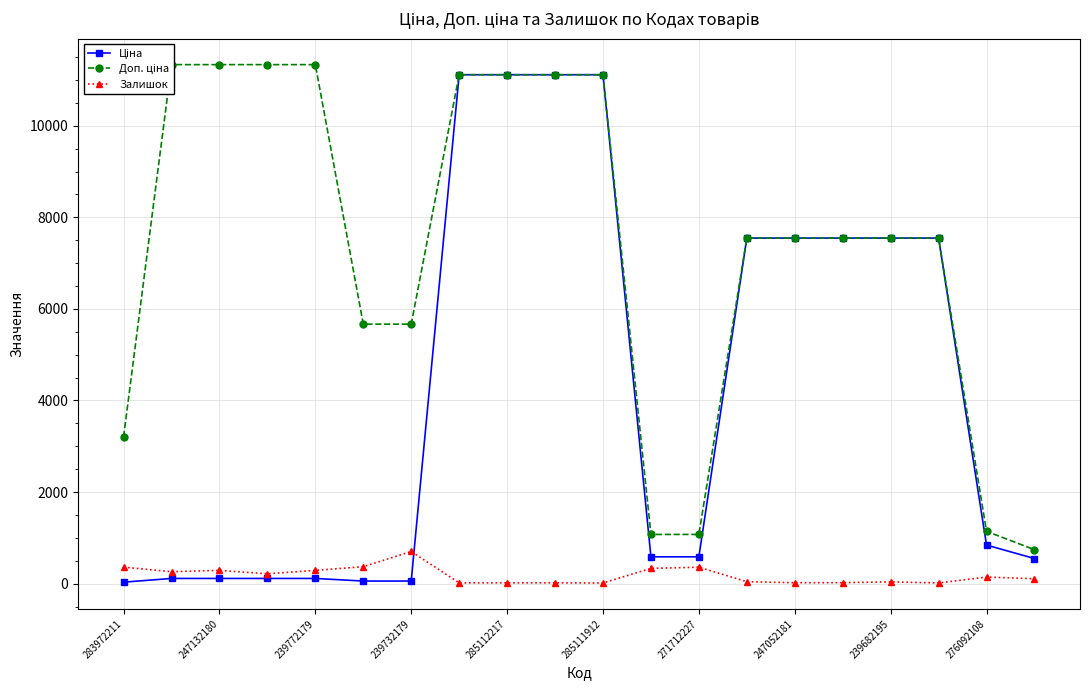

At how many categories does at least one series exceed 4447?

15